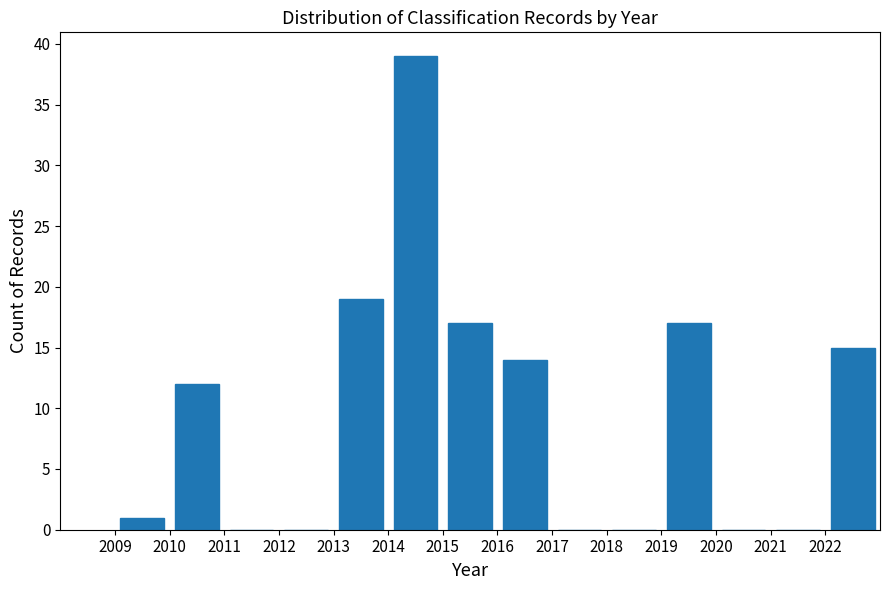

Reading left to right, transcribe this chart: for each bar, give the range it covers on the x-axis and its height. The values are not printed on the chart, so give them approximately, as read against the axis.

2009 to 2010: 1
2010 to 2011: 12
2011 to 2012: 0
2012 to 2013: 0
2013 to 2014: 19
2014 to 2015: 39
2015 to 2016: 17
2016 to 2017: 14
2017 to 2018: 0
2018 to 2019: 0
2019 to 2020: 17
2020 to 2021: 0
2021 to 2022: 0
2022 to 2023: 15